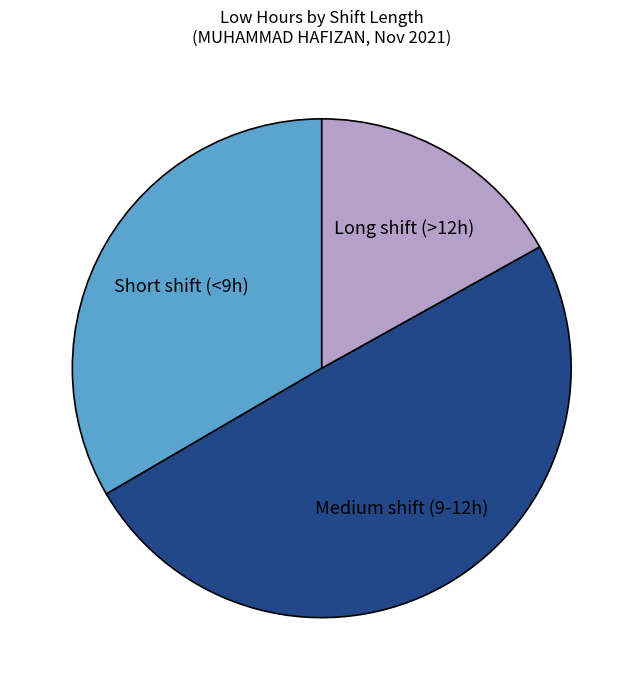

The Medium shift (9-12h) slice represents 50% of the pie. True or false?

True